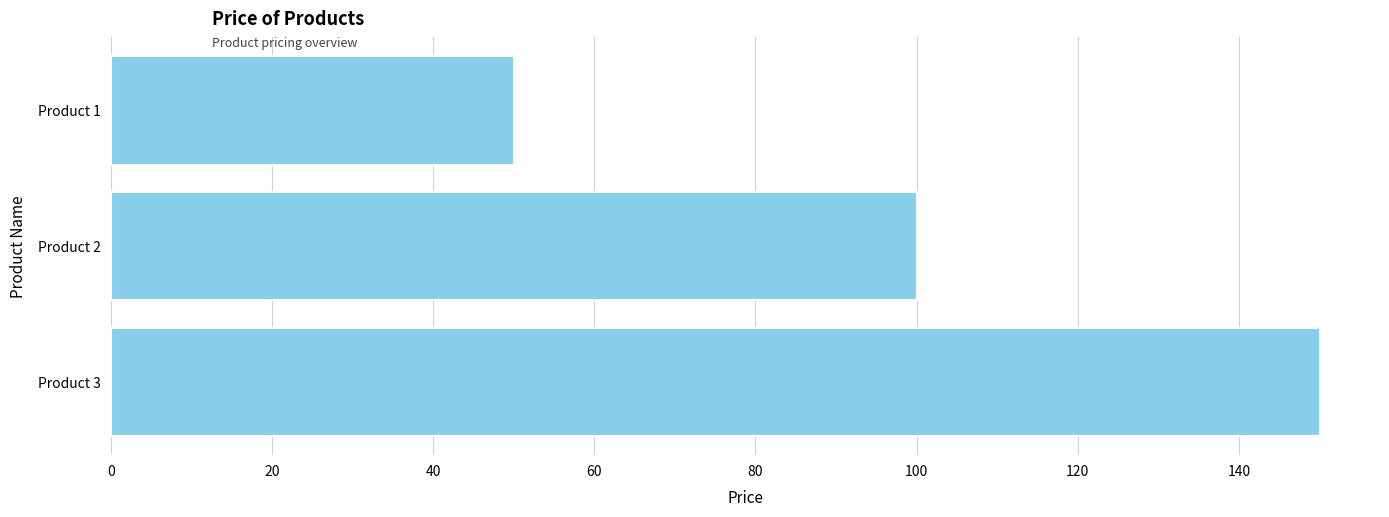

What is the value of the 1st bar from the top?

50